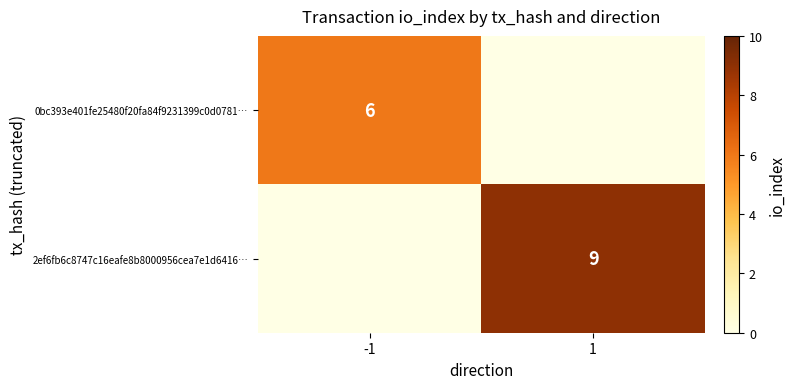

Is it true that 2ef6fb6c8747c16eafe8b8000956cea7e1d6416… equals 12 at 1?

False